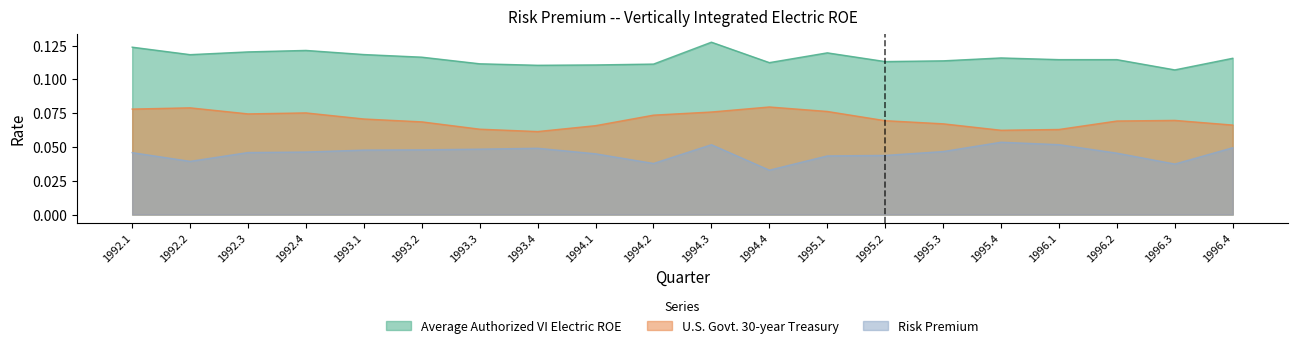

Reading left to right, extract all data points from this chart.

Average Authorized VI Electric ROE: 0.1	0.1	0.1	0.1	0.1	0.1	0.1	0.1	0.1	0.1	0.1	0.1	0.1	0.1	0.1	0.1	0.1	0.1	0.1	0.1
U.S. Govt. 30-year Treasury: 0.1	0.1	0.1	0.1	0.1	0.1	0.1	0.1	0.1	0.1	0.1	0.1	0.1	0.1	0.1	0.1	0.1	0.1	0.1	0.1
Risk Premium: 0.0	0.0	0.0	0.0	0.0	0.0	0.0	0.0	0.0	0.0	0.1	0.0	0.0	0.0	0.0	0.1	0.1	0.0	0.0	0.0